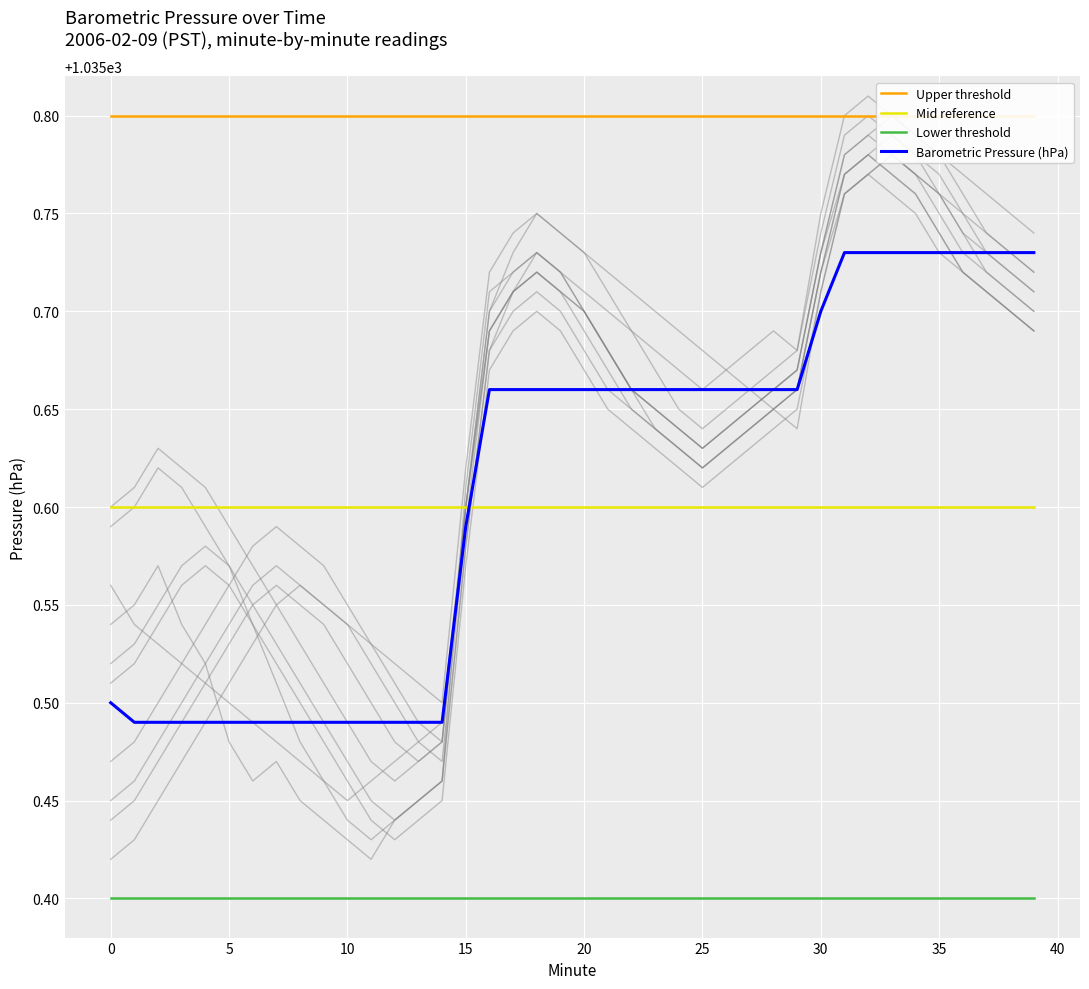

True or false: Upper threshold has more than 1 interior local peaks.

False